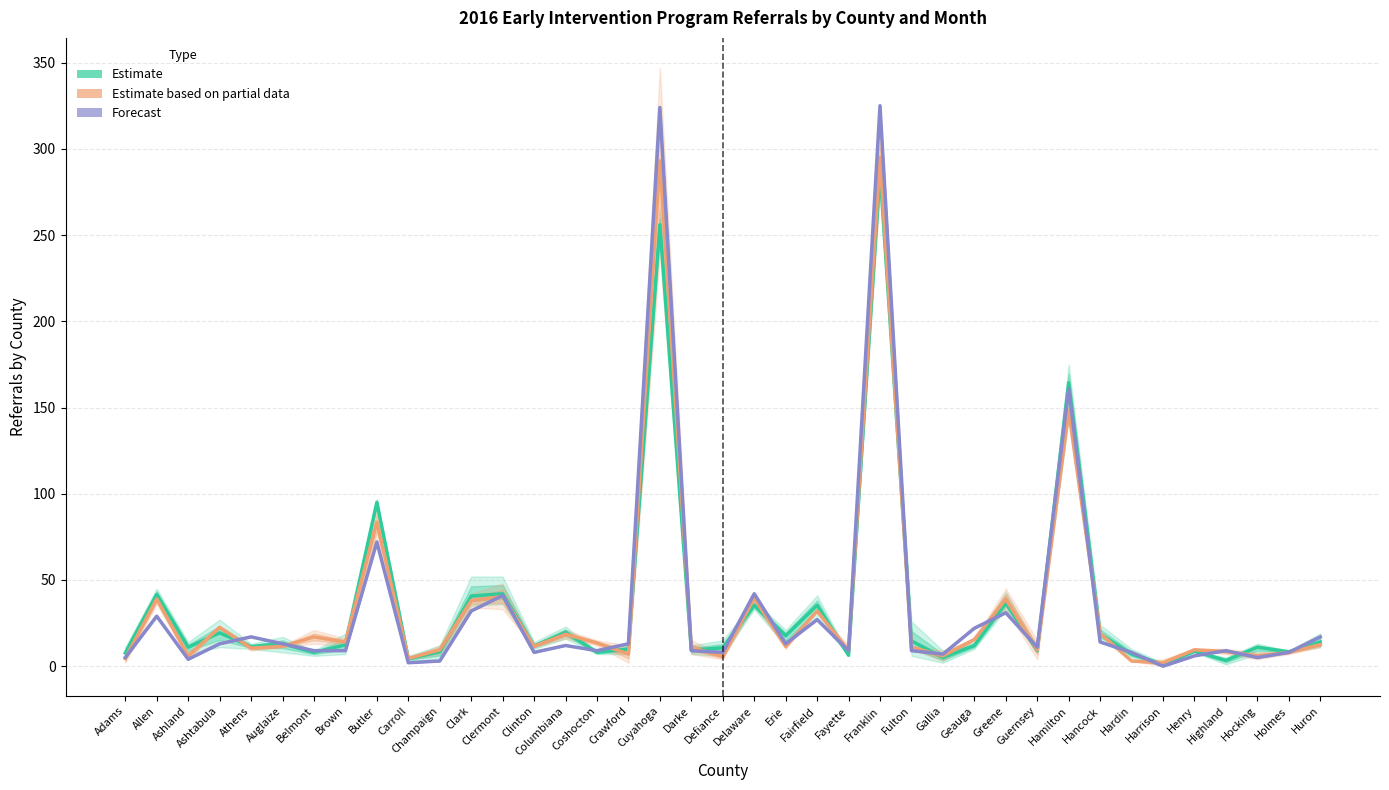

At which category is the sum across all series the highest?

Franklin